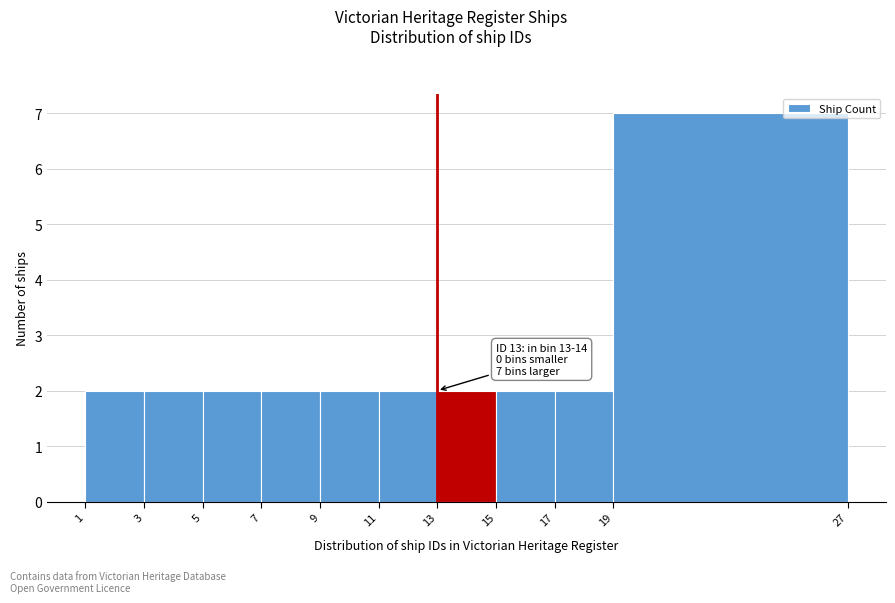

Which range on the x-axis has the tallest bar?

19 to 27